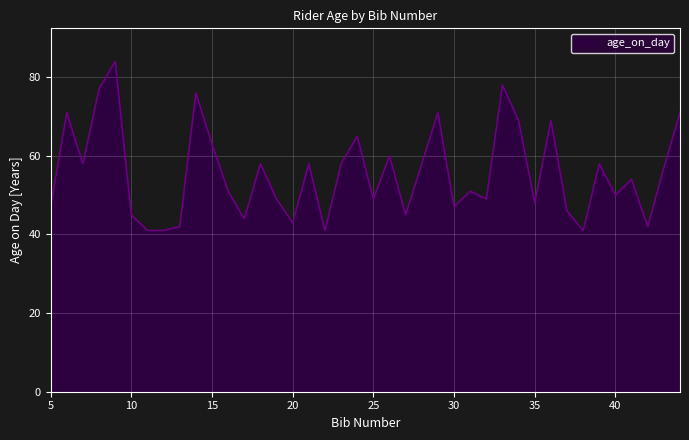

What is the maximum value shown in the chart?

84